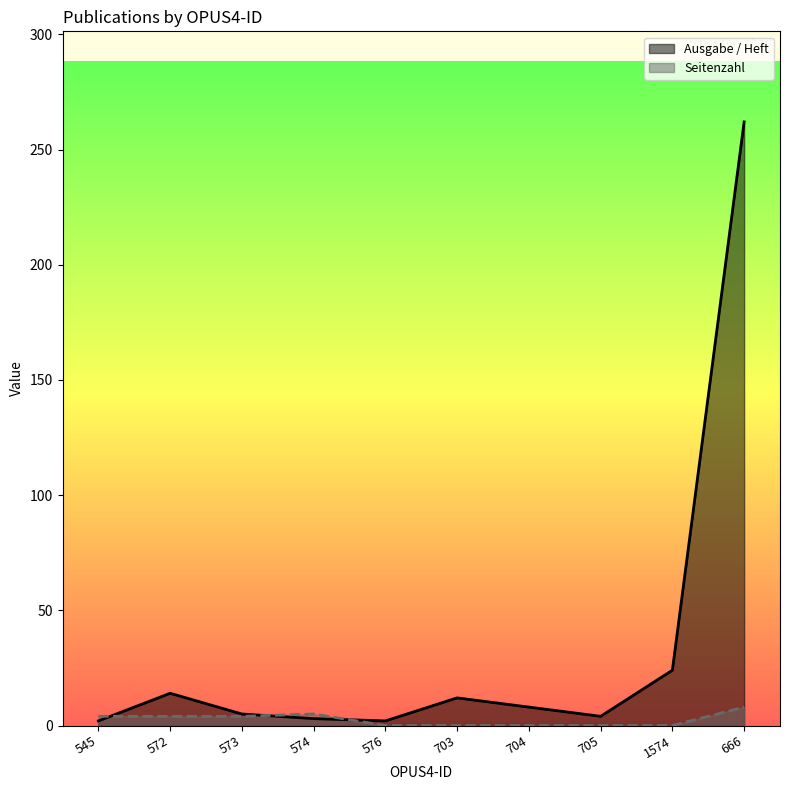

Which series has the largest range (max minus min)?

Ausgabe / Heft